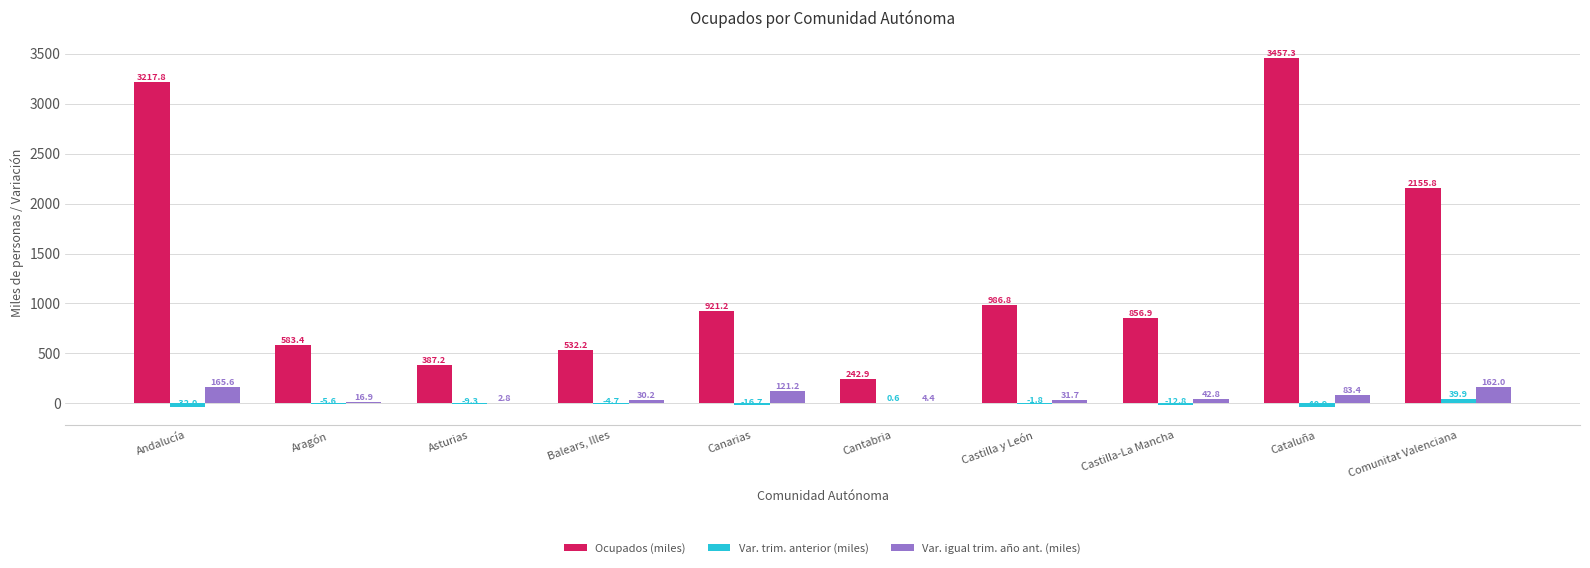

Is it true that Var. trim. anterior (miles) equals -5.6 at Aragón?

True